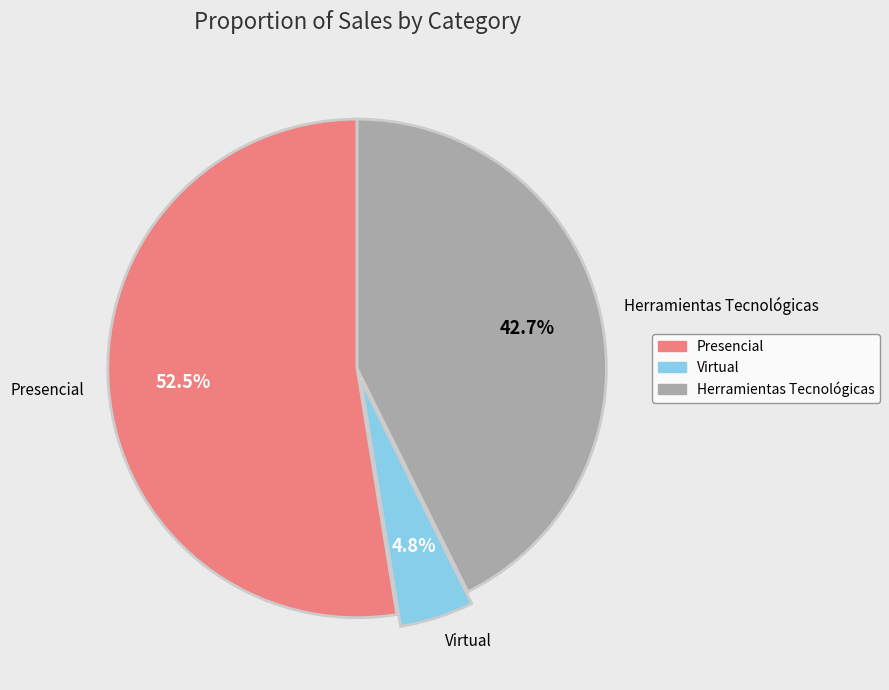

How many segments does this pie chart have?

3